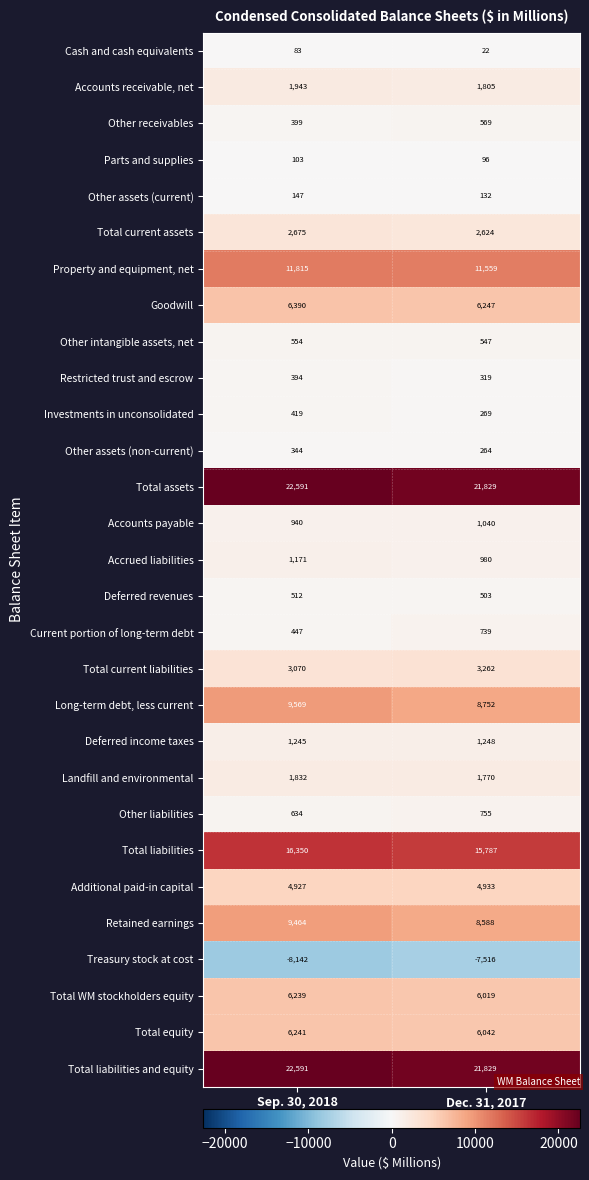

At which category is the sum across all series the highest?

Sep. 30, 2018